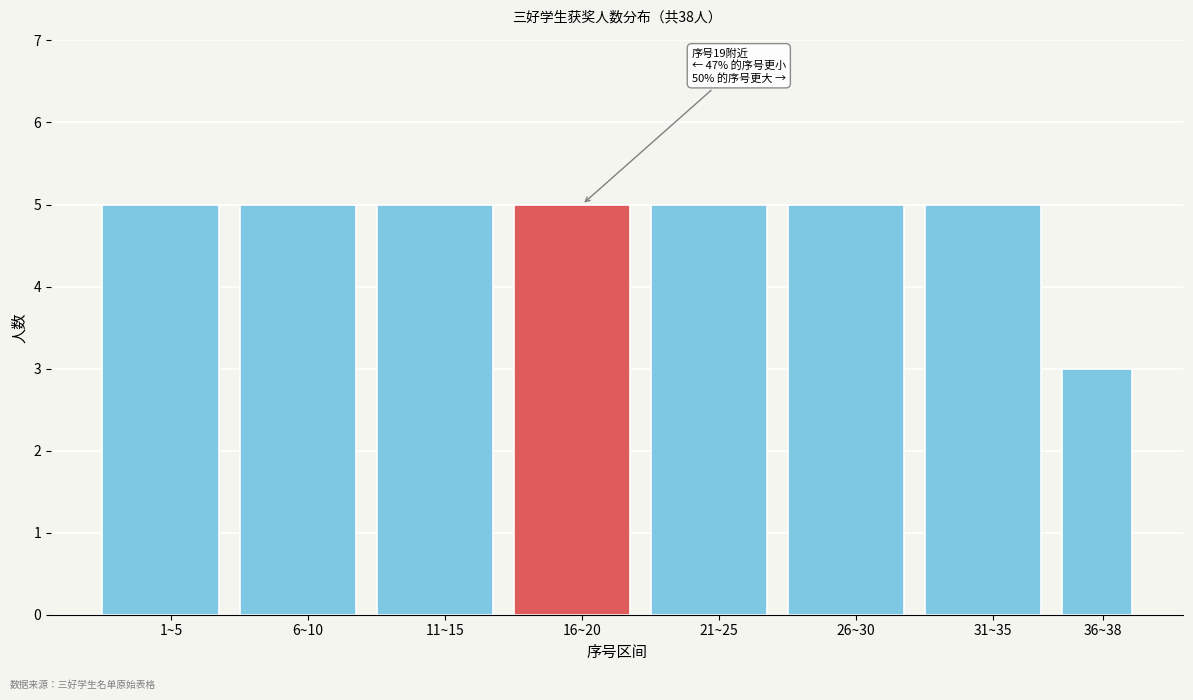

Reading left to right, list all the values displayed in this chart.

5	5	5	5	5	5	5	3